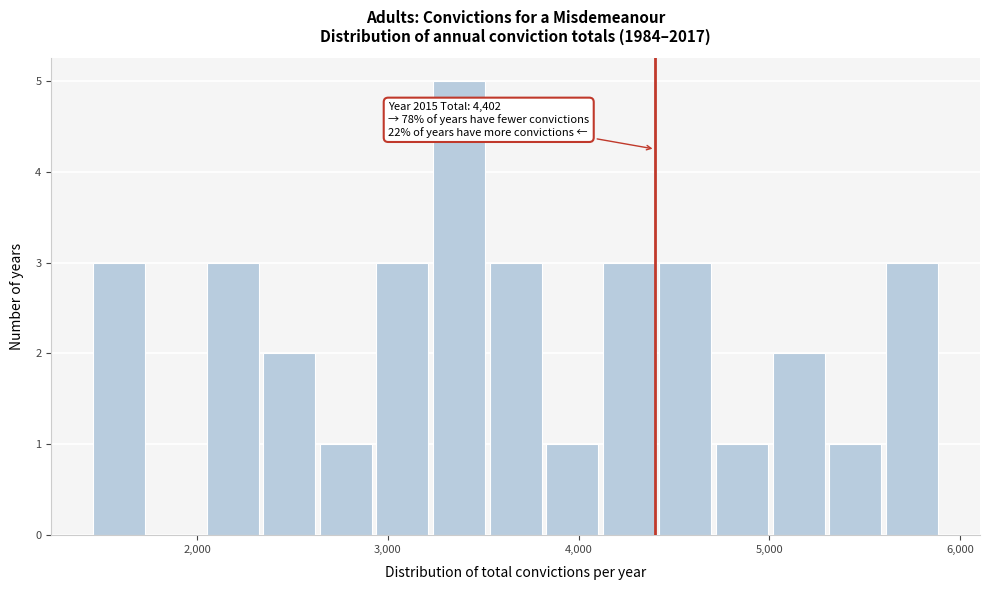

Around what value on the x-axis is the tallest bar? Give the approximate position of its centre, as read against the axis.

3400